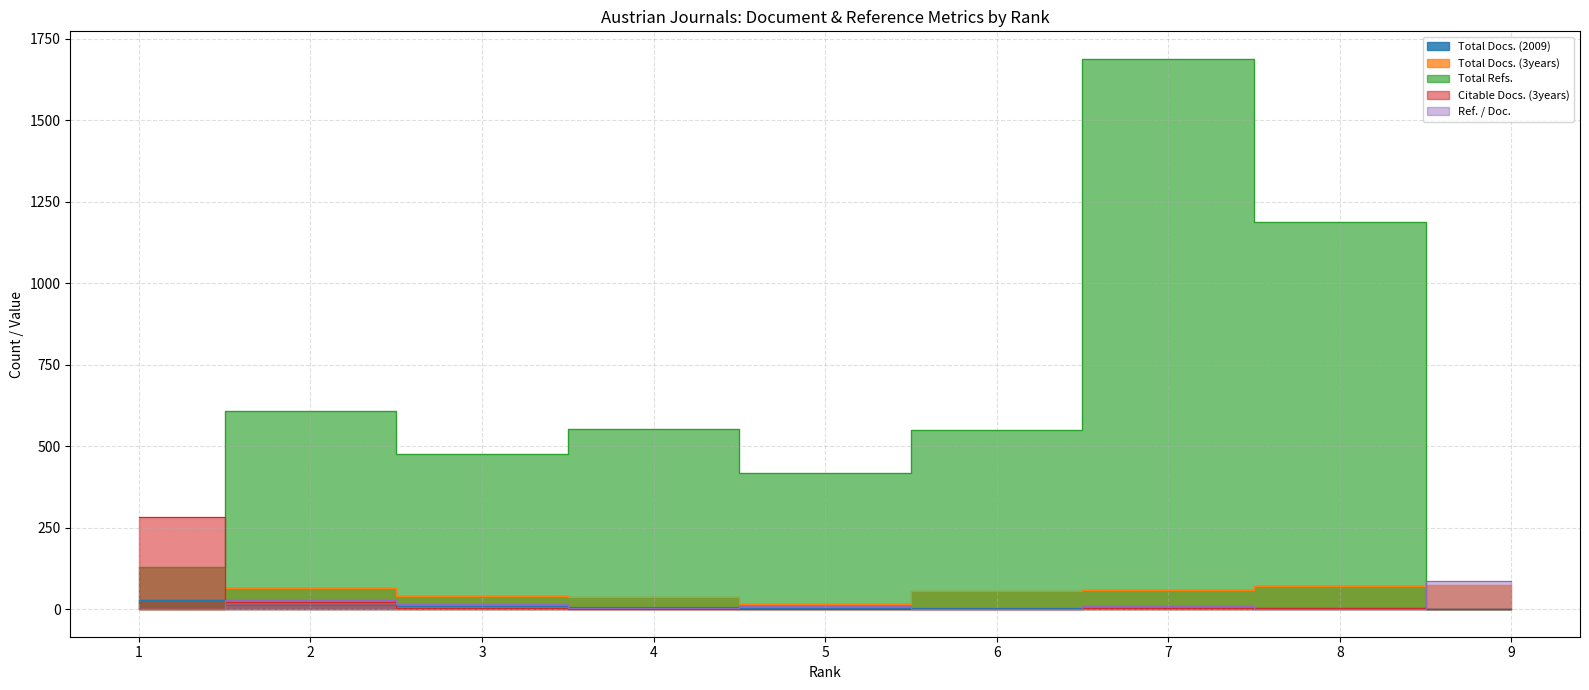

Reading right to left, extract all data points from this chart.

Total Docs. (2009): 9=1	8=4	7=5	6=5	5=5	4=6	3=9	2=14	1=28
Total Docs. (3years): 9=75	8=70	7=58	6=56	5=16	4=37	3=39	2=64	1=0
Total Refs.: 9=0	8=1189	7=1688	6=551	5=417	4=554	3=477	2=608	1=128
Citable Docs. (3years): 9=0	8=4	7=4	6=0	5=1	4=2	3=5	2=23	1=282
Ref. / Doc.: 9=87	8=2	7=10	6=0	5=10	4=4	3=15	2=28	1=0